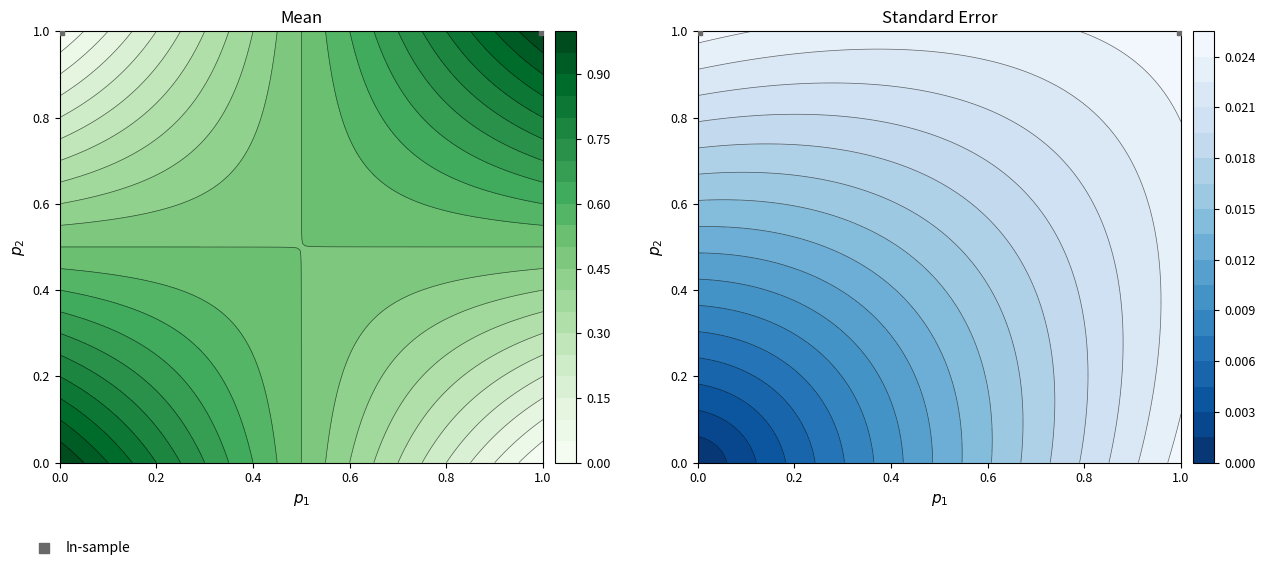

Is it true that the value at 0.0 is 1.0?

True